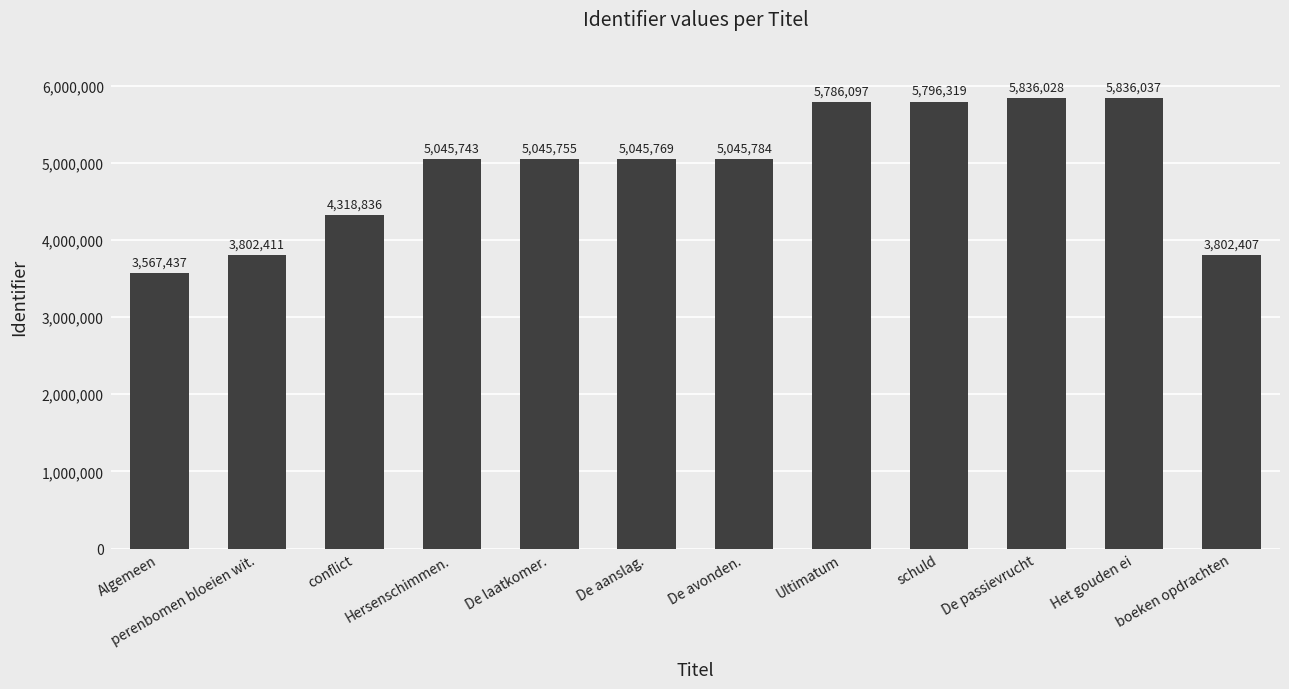

What is the difference between the second highest and minimum values?

2268591